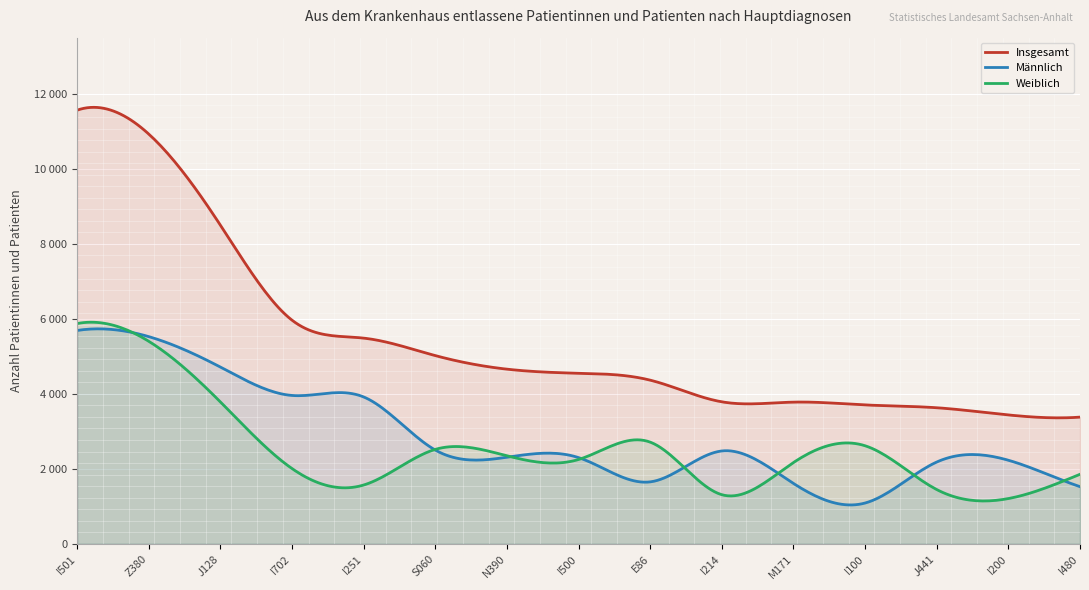

Rank the series by their maximum value, from highest to lowest.

Insgesamt, Weiblich, Männlich